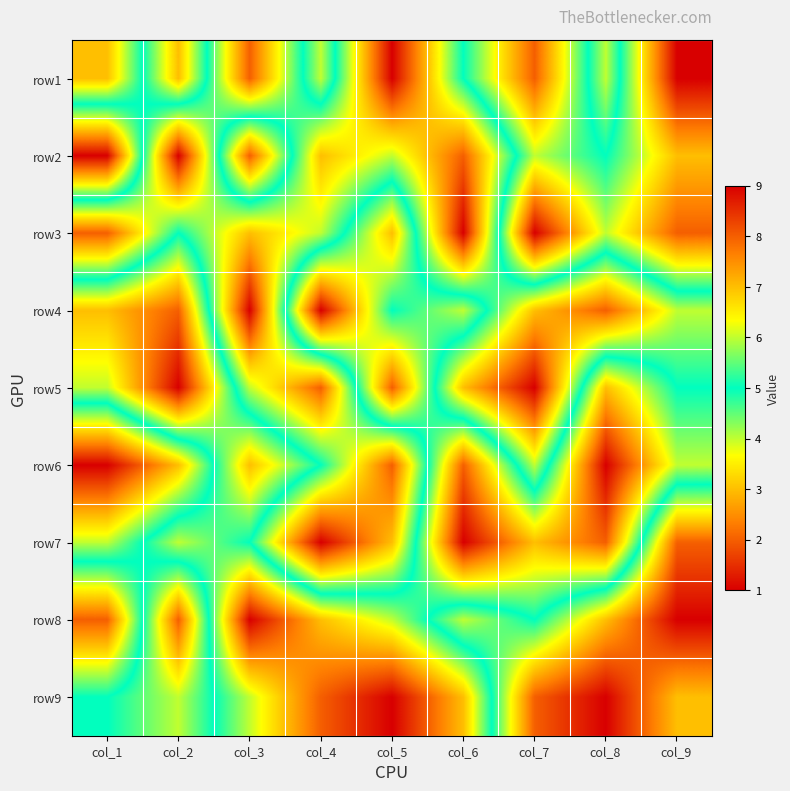

Which label corresponds to the smallest value in the chart?

col_5